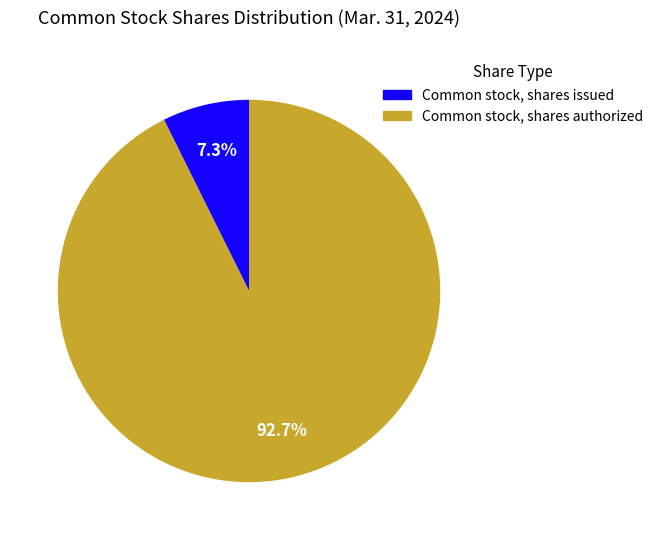

To the nearest percent, what portion does Common stock, shares issued represent?

7%